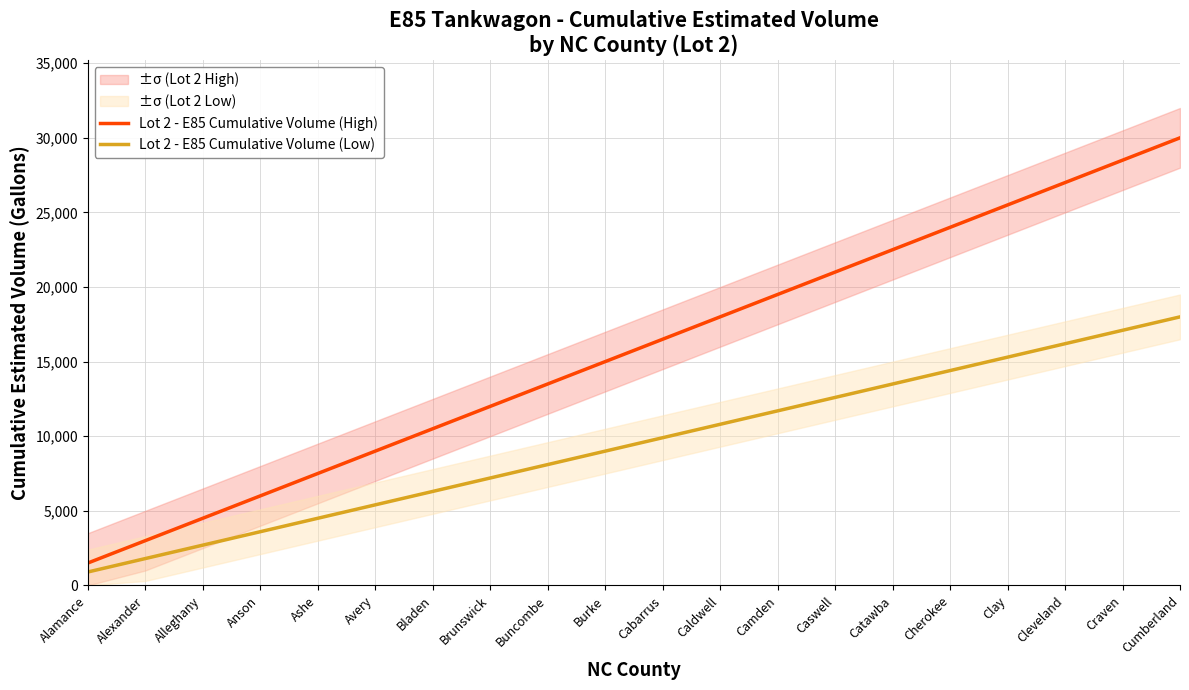

Is it true that Lot 2 - E85 Cumulative Volume (High) equals 3118 at Avery?

False